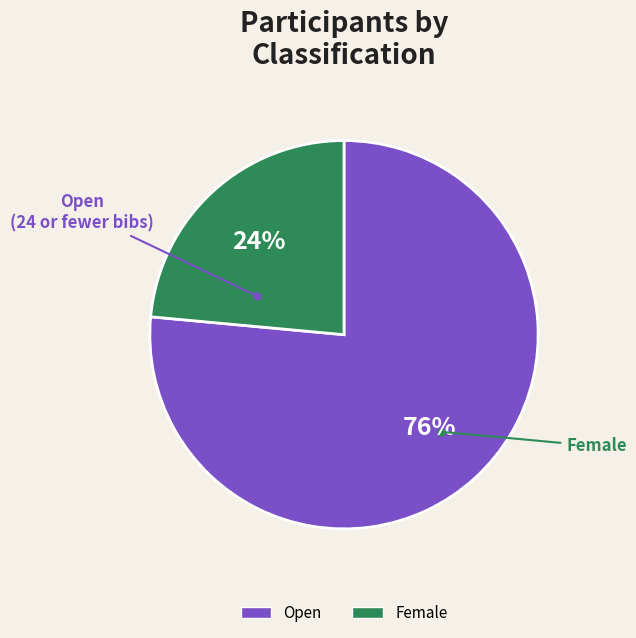

To the nearest percent, what is the average slice percentage?

50%